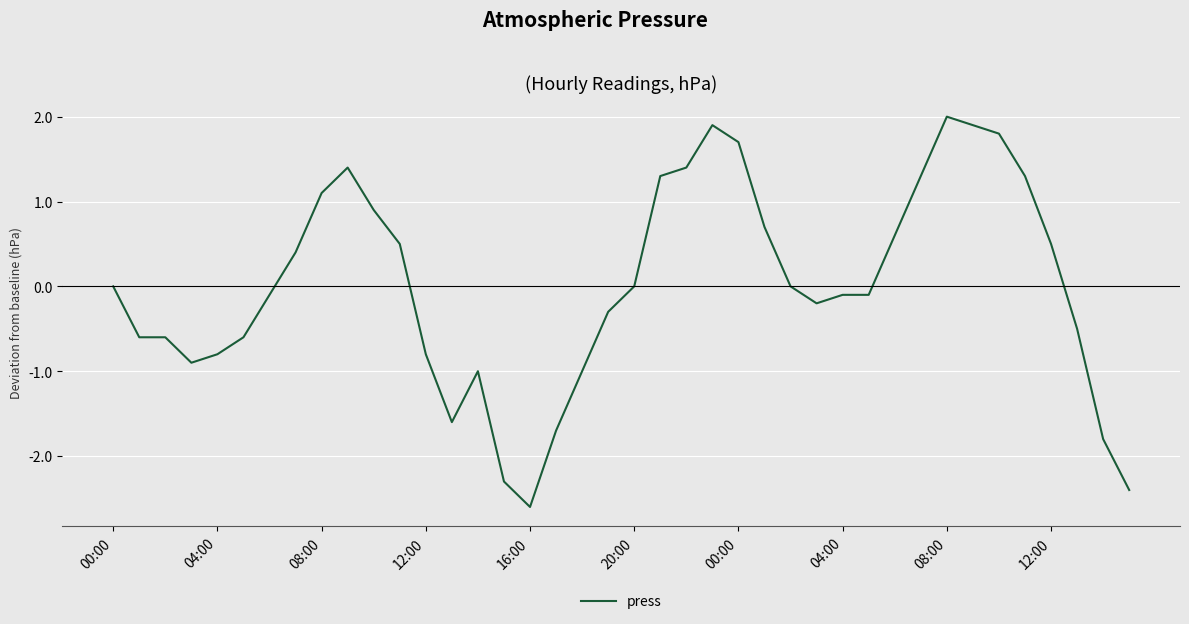

What is the maximum value shown in the chart?

2.0